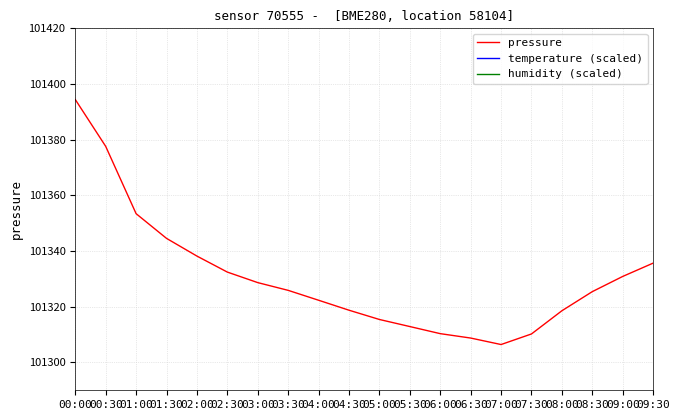

At which label does temperature (scaled) first exceed 197640?

00:00